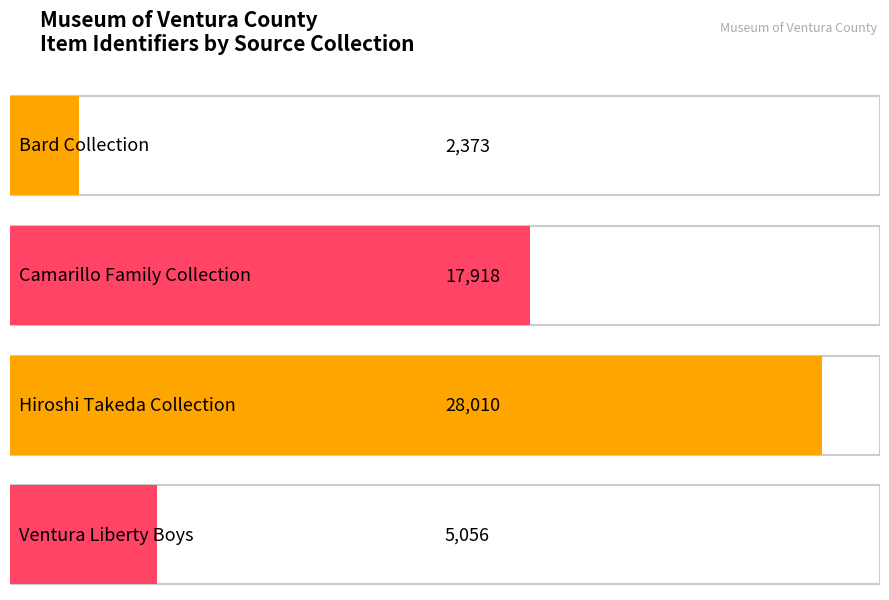

Count the values in the range 5056 to 28010.

3